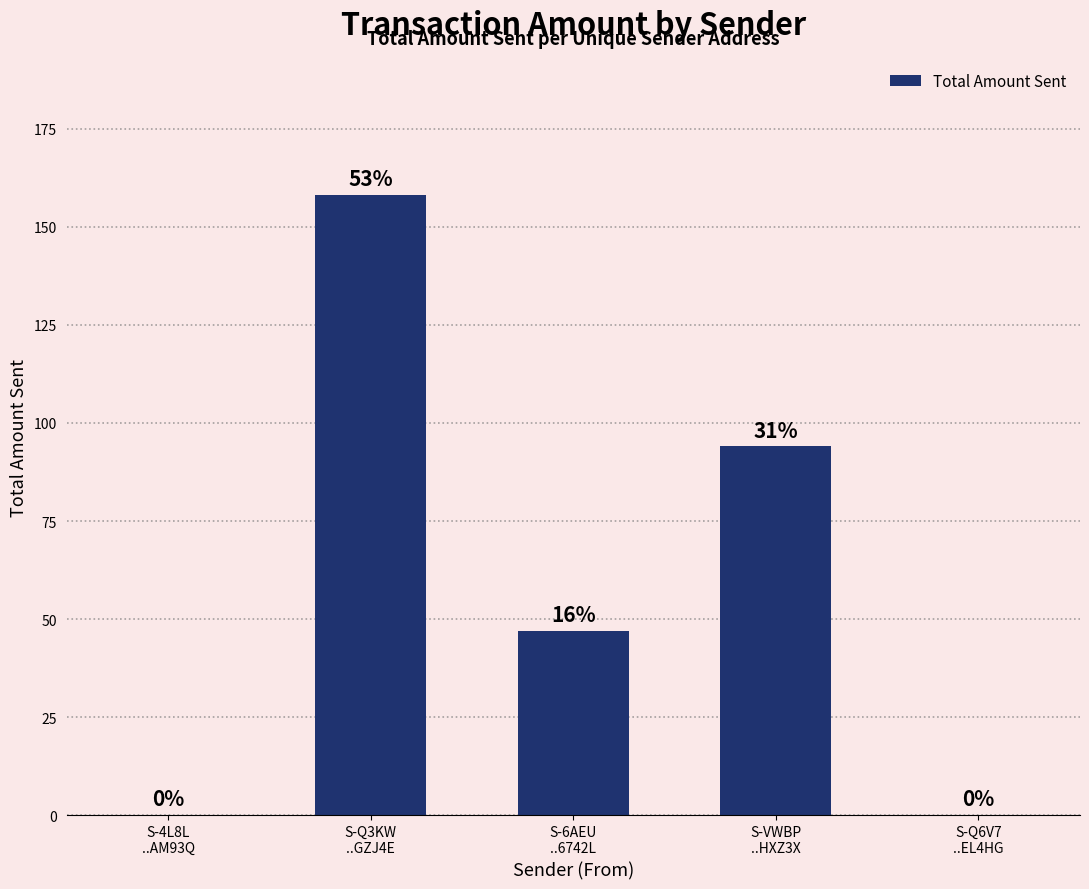

Are the bars horizontal?

No